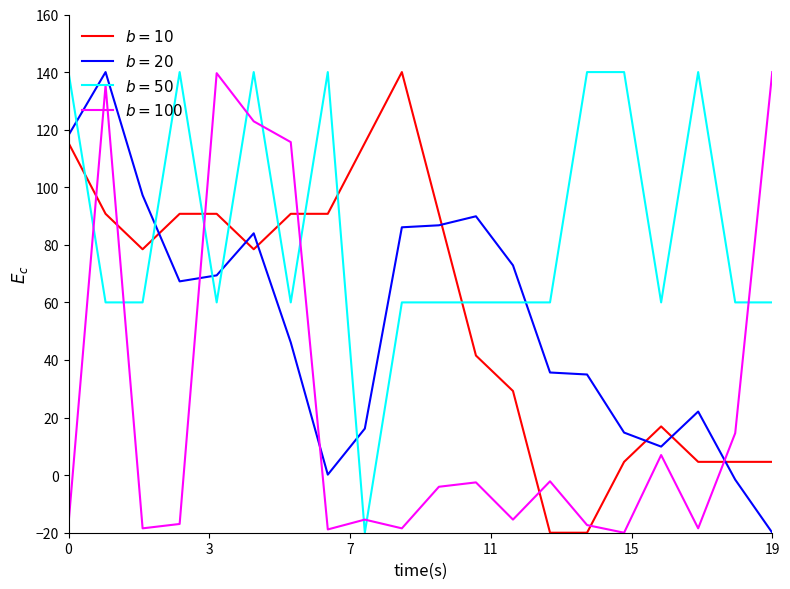

What is the minimum value shown in the chart?

-20.0